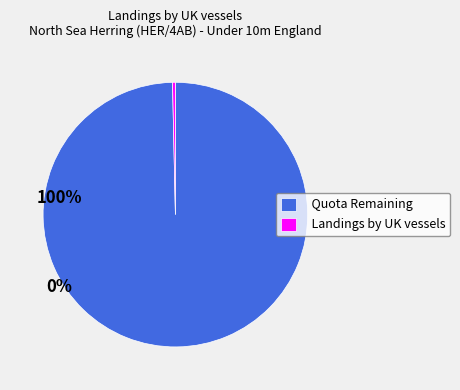

Which slice is the smallest?

Landings by UK vessels